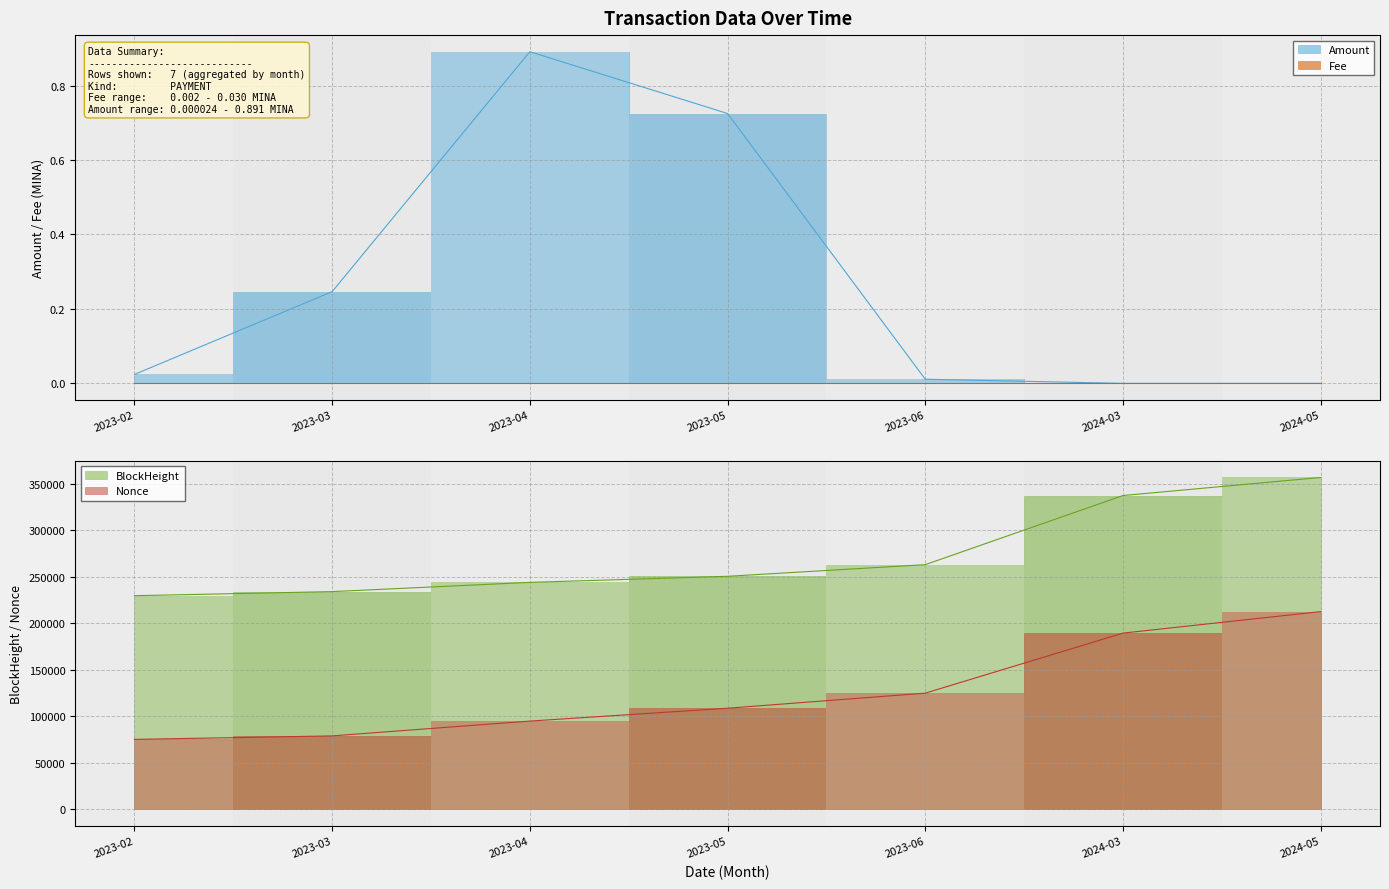

The value of Amount at 2024-05 is 0.0. True or false?

False